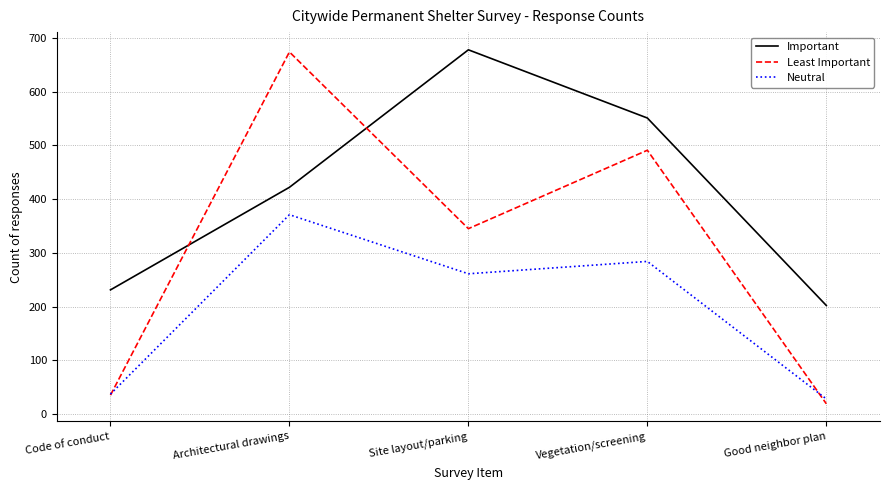

What is the difference between the Least Important values at Vegetation/screening and Good neighbor plan?

472